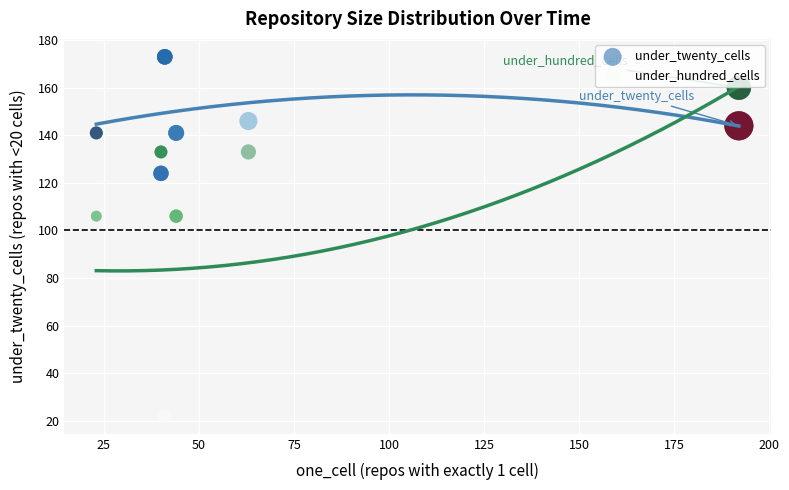

Which series contains the lowest Y value?

under_hundred_cells